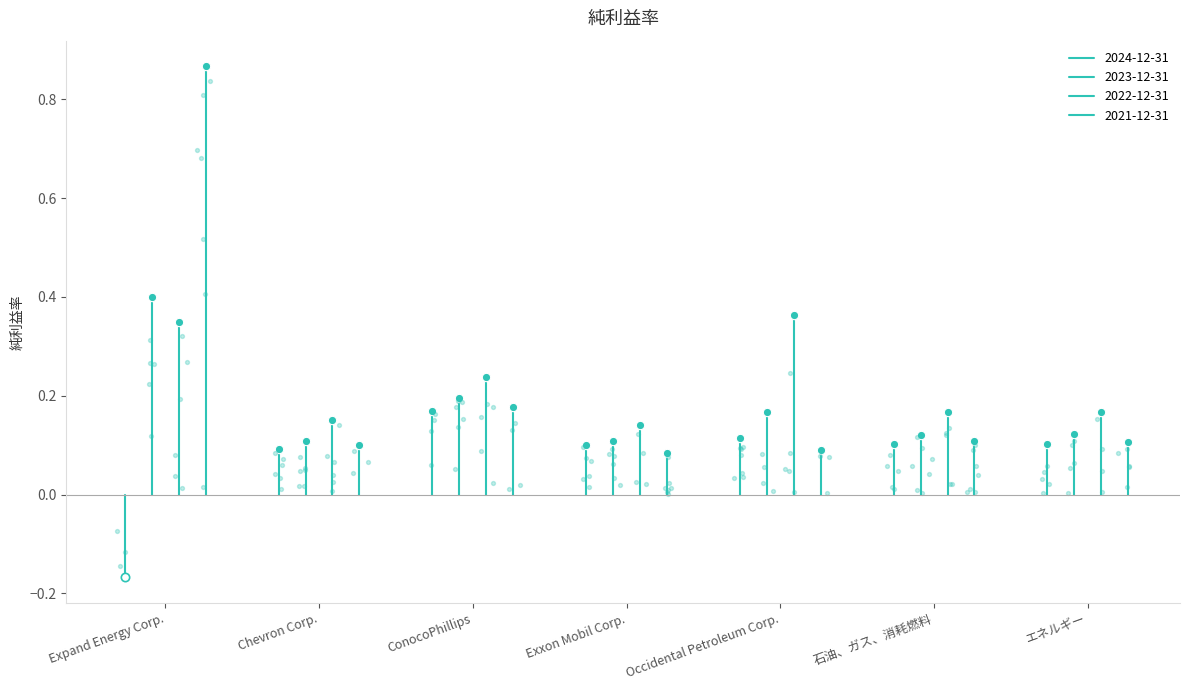

Which series has the widest spread of Y values?

2021-12-31